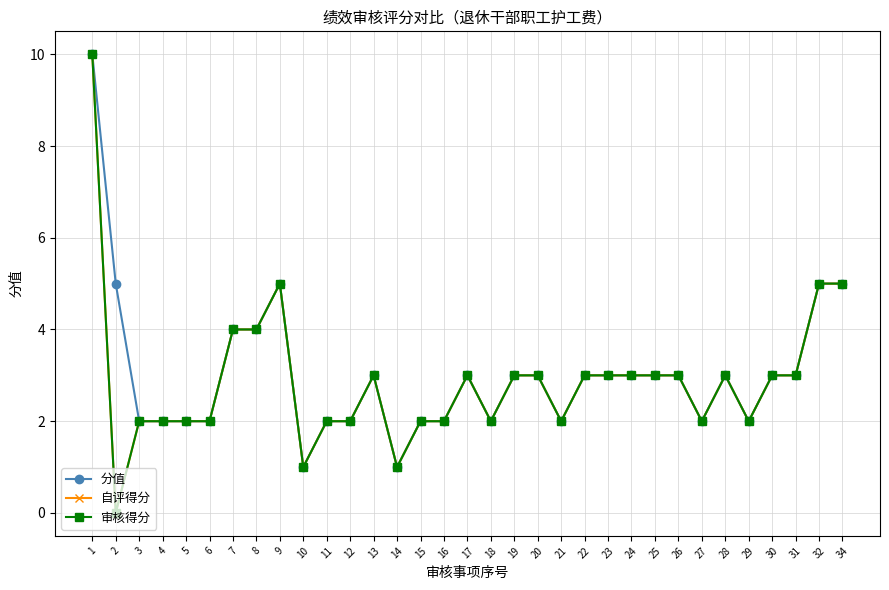

Is this an area chart (filled region under the line)?

No